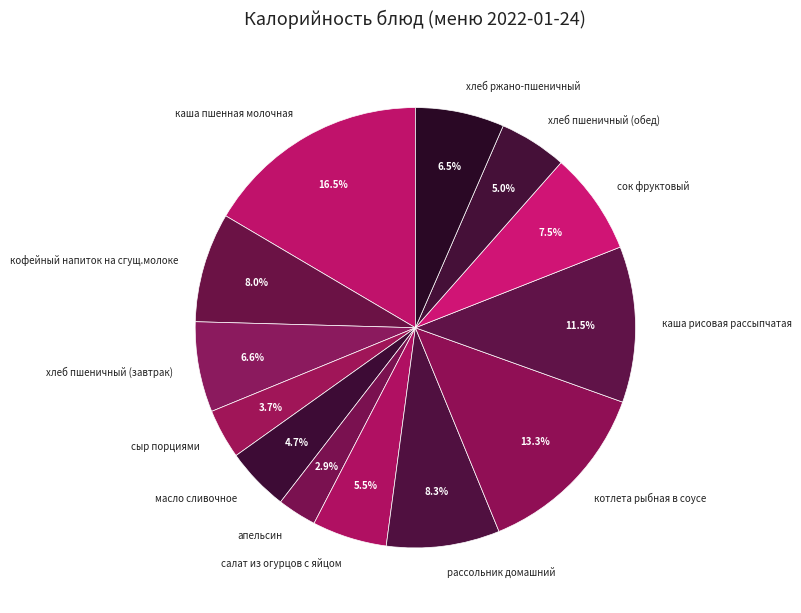

What percentage is NOT represented by котлета рыбная в соусе?

86.7%